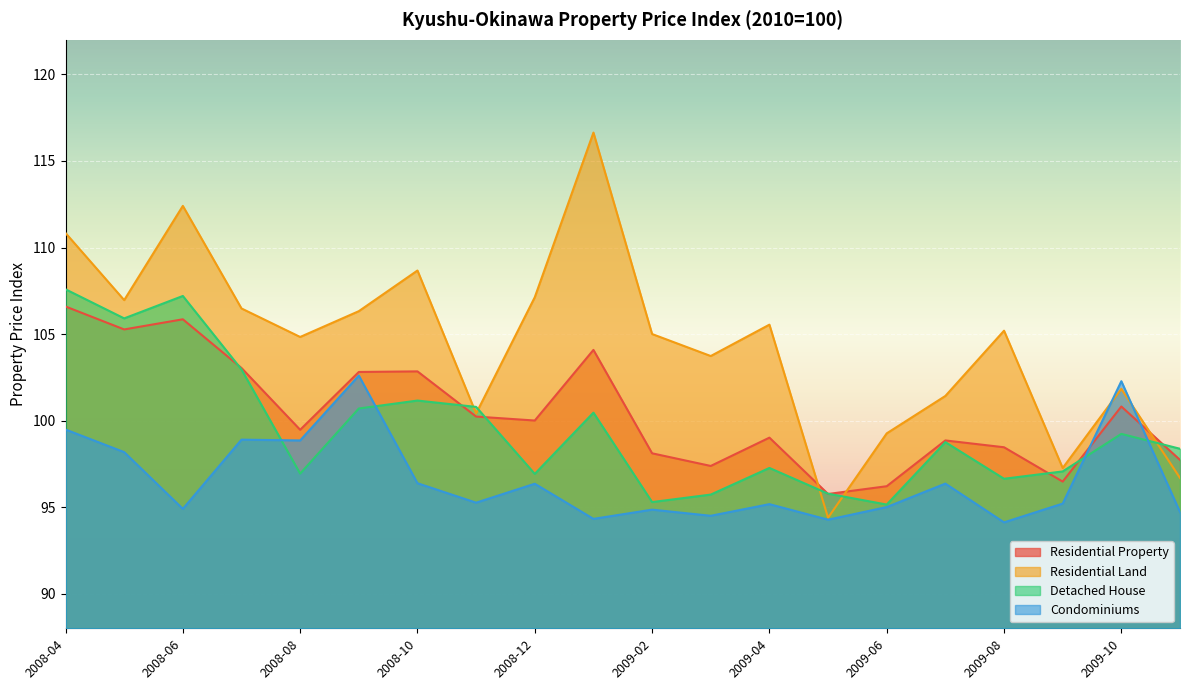

How many interior local peaks does the Condominiums series have?

7